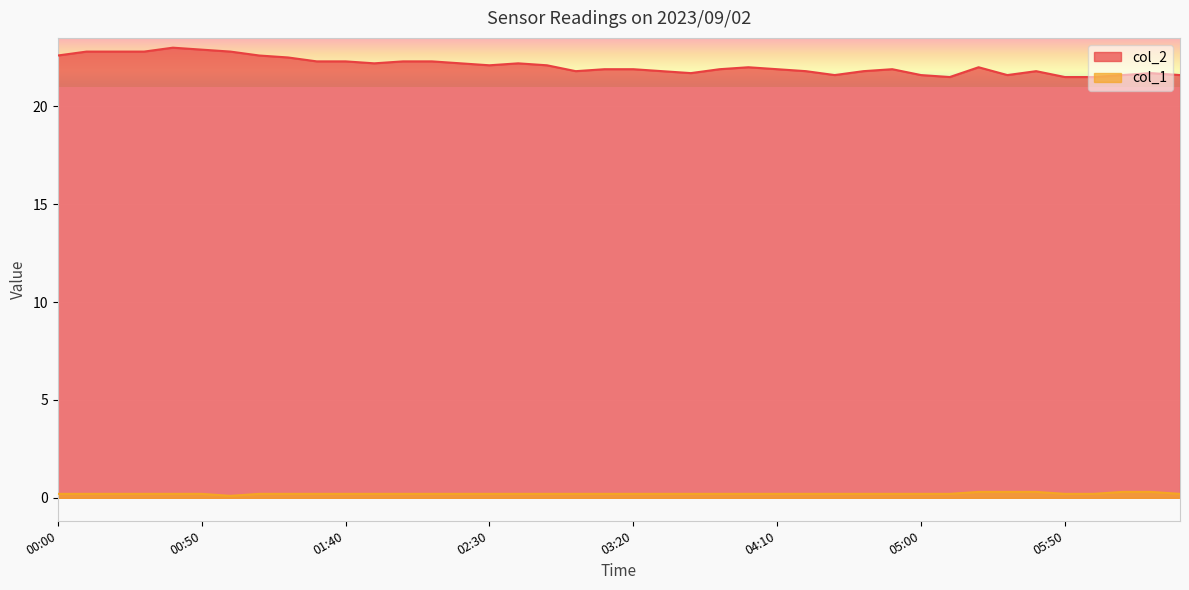

Reading left to right, extract all data points from this chart.

col_2: 22.6	22.8	22.8	22.8	23.0	22.9	22.8	22.6	22.5	22.3	22.3	22.2	22.3	22.3	22.2	22.1	22.2	22.1	21.8	21.9	21.9	21.8	21.7	21.9	22.0	21.9	21.8	21.6	21.8	21.9	21.6	21.5	22.0	21.6	21.8	21.5	21.5	21.6	21.7	21.6
col_1: 0.2	0.2	0.2	0.2	0.2	0.2	0.1	0.2	0.2	0.2	0.2	0.2	0.2	0.2	0.2	0.2	0.2	0.2	0.2	0.2	0.2	0.2	0.2	0.2	0.2	0.2	0.2	0.2	0.2	0.2	0.2	0.2	0.3	0.3	0.3	0.2	0.2	0.3	0.3	0.2